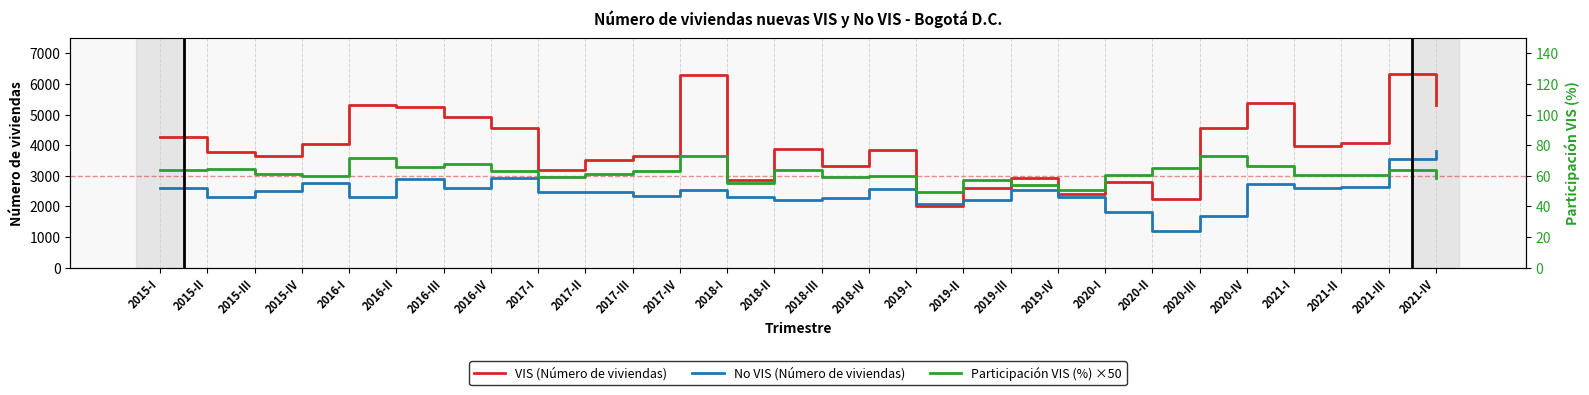

What is the difference between the maximum and minimum values in the No VIS (Número de viviendas) series?

2589.0